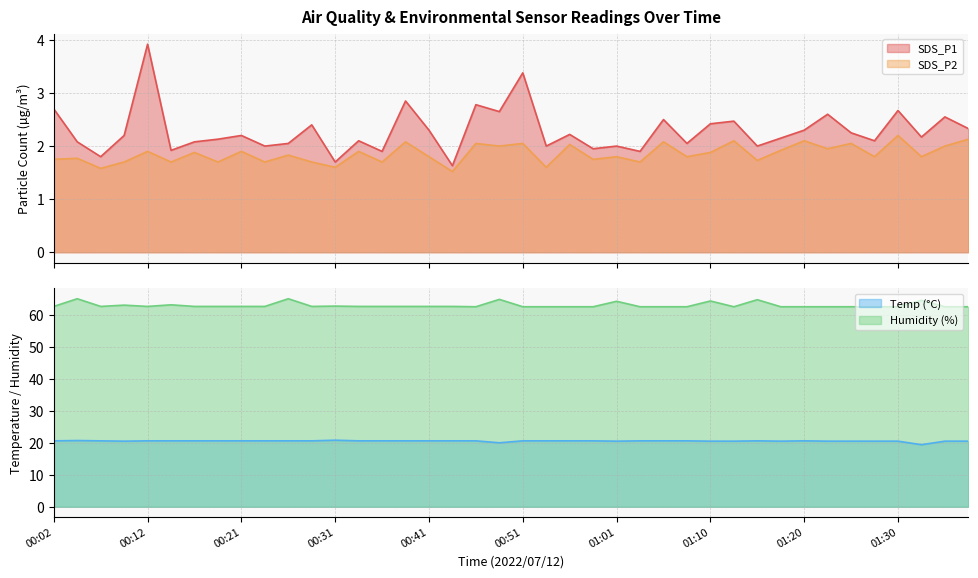

Reading right to left, what are all the values shown in this chart?

SDS_P1: 01:37=2.3	01:35=2.5	01:33=2.2	01:30=2.7	01:28=2.1	01:25=2.2	01:23=2.6	01:20=2.3	01:18=2.1	01:15=2.0	01:13=2.5	01:10=2.4	01:08=2.0	01:06=2.5	01:03=1.9	01:01=2.0	00:58=1.9	00:56=2.2	00:53=2.0	00:51=3.4	00:48=2.6	00:46=2.8	00:44=1.6	00:41=2.3	00:39=2.9	00:36=1.9	00:34=2.1	00:31=1.7	00:29=2.4	00:26=2.0	00:24=2.0	00:21=2.2	00:19=2.1	00:17=2.1	00:14=1.9	00:12=3.9	00:09=2.2	00:07=1.8	00:04=2.1	00:02=2.7
SDS_P2: 01:37=2.1	01:35=2.0	01:33=1.8	01:30=2.2	01:28=1.8	01:25=2.0	01:23=1.9	01:20=2.1	01:18=1.9	01:15=1.7	01:13=2.1	01:10=1.9	01:08=1.8	01:06=2.1	01:03=1.7	01:01=1.8	00:58=1.8	00:56=2.0	00:53=1.6	00:51=2.0	00:48=2.0	00:46=2.0	00:44=1.5	00:41=1.8	00:39=2.1	00:36=1.7	00:34=1.9	00:31=1.6	00:29=1.7	00:26=1.8	00:24=1.7	00:21=1.9	00:19=1.7	00:17=1.9	00:14=1.7	00:12=1.9	00:09=1.7	00:07=1.6	00:04=1.8	00:02=1.8
Temp: 01:37=20.5	01:35=20.5	01:33=19.4	01:30=20.5	01:28=20.5	01:25=20.5	01:23=20.5	01:20=20.6	01:18=20.5	01:15=20.6	01:13=20.5	01:10=20.5	01:08=20.6	01:06=20.6	01:03=20.6	01:01=20.5	00:58=20.6	00:56=20.6	00:53=20.6	00:51=20.6	00:48=20.0	00:46=20.6	00:44=20.6	00:41=20.6	00:39=20.6	00:36=20.6	00:34=20.6	00:31=20.8	00:29=20.6	00:26=20.6	00:24=20.6	00:21=20.6	00:19=20.6	00:17=20.6	00:14=20.6	00:12=20.6	00:09=20.5	00:07=20.6	00:04=20.7	00:02=20.6
Humidity: 01:37=62.5	01:35=62.5	01:33=64.5	01:30=62.5	01:28=62.5	01:25=62.5	01:23=62.5	01:20=62.5	01:18=62.5	01:15=64.7	01:13=62.5	01:10=64.3	01:08=62.5	01:06=62.5	01:03=62.5	01:01=64.2	00:58=62.5	00:56=62.5	00:53=62.5	00:51=62.5	00:48=64.8	00:46=62.5	00:44=62.6	00:41=62.6	00:39=62.6	00:36=62.6	00:34=62.6	00:31=62.7	00:29=62.6	00:26=65.0	00:24=62.6	00:21=62.6	00:19=62.6	00:17=62.6	00:14=63.1	00:12=62.6	00:09=63.0	00:07=62.6	00:04=65.0	00:02=62.6